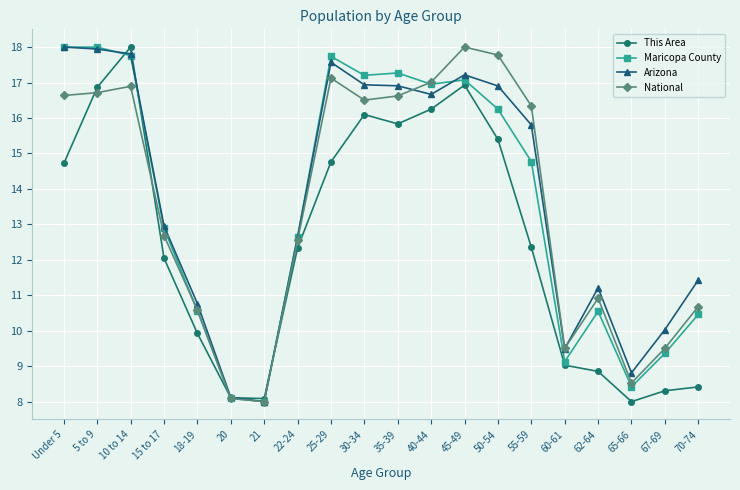

Where does the This Area series first go above 12?

Under 5